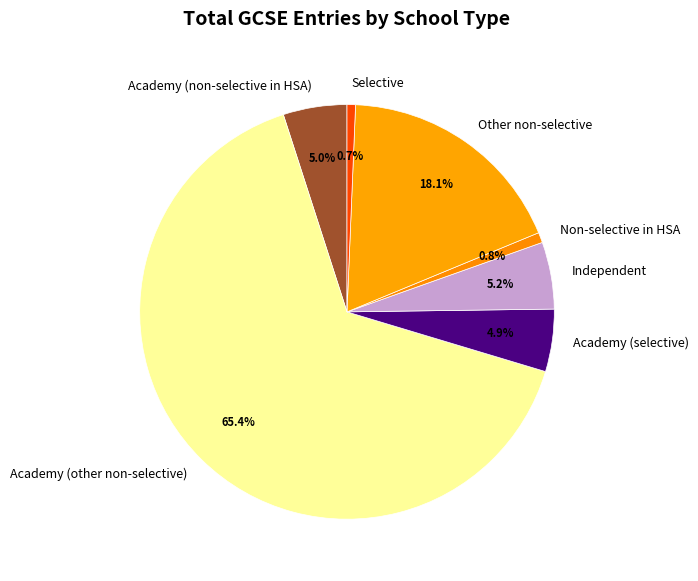

True or false: Academy (other non-selective) accounts for 65% of the total.

True